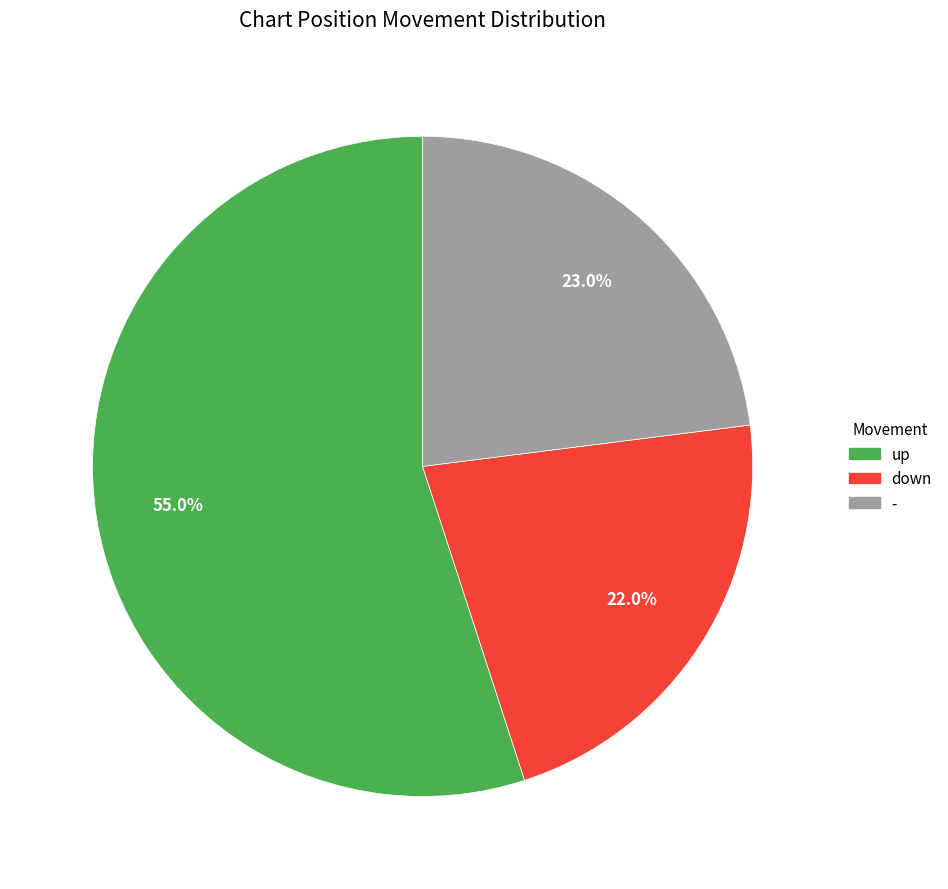

What percentage is NOT represented by -?

77.0%